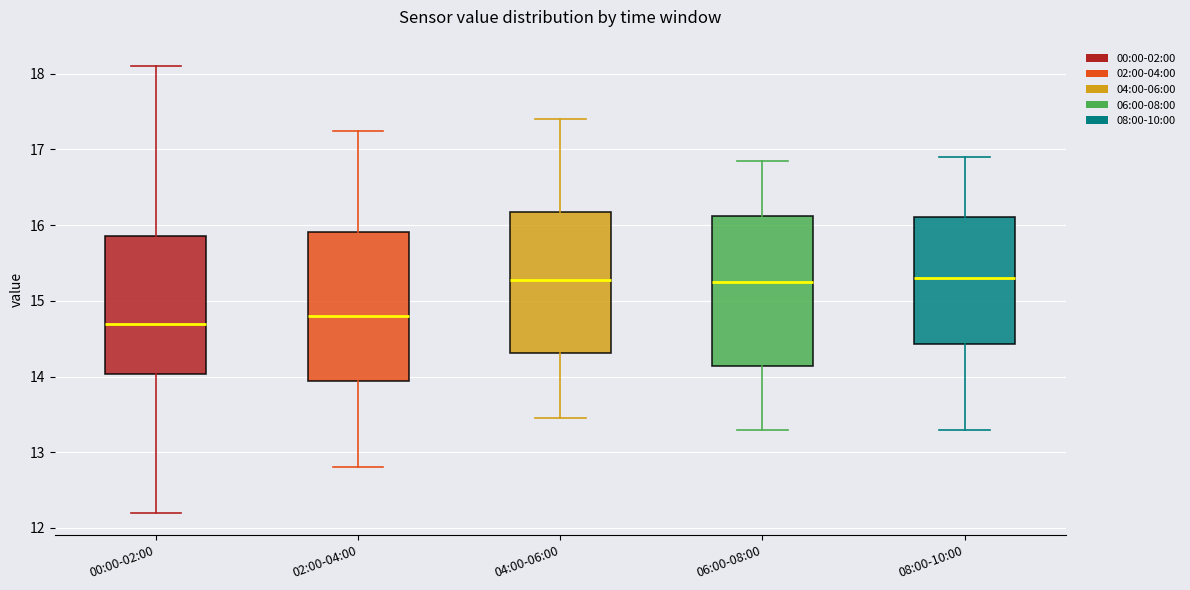

Reading left to right, read every box against the y-axis: the position of its median line, the range the box covers, and the ends of its whiskers. The values are not printed on the chart, so give them approximately, as read against the axis.

00:00-02:00: median 14.7, box 14.0 to 15.9, whiskers 12.2 to 18.1
02:00-04:00: median 14.8, box 13.9 to 15.9, whiskers 12.8 to 17.3
04:00-06:00: median 15.3, box 14.3 to 16.2, whiskers 13.5 to 17.4
06:00-08:00: median 15.3, box 14.1 to 16.1, whiskers 13.3 to 16.9
08:00-10:00: median 15.3, box 14.4 to 16.1, whiskers 13.3 to 16.9